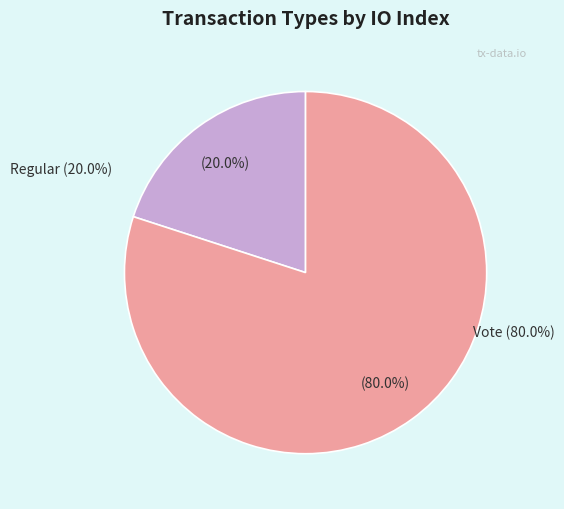

How many slices are in this pie chart?

2